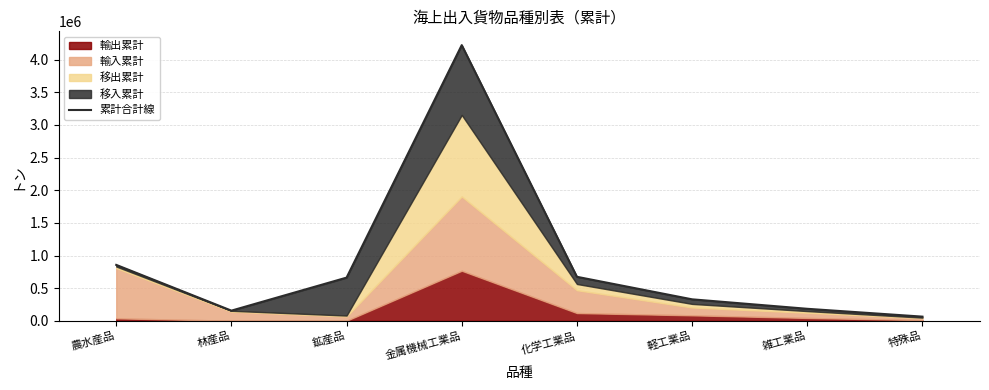

True or false: the data shows 6701479 at 金属機械工業品.

False